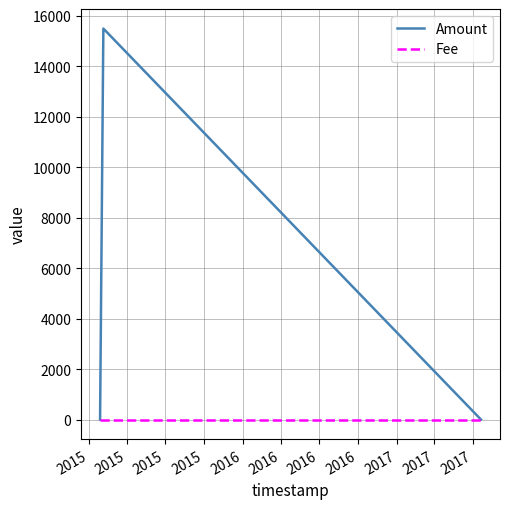

Which series has the widest spread of values?

Amount